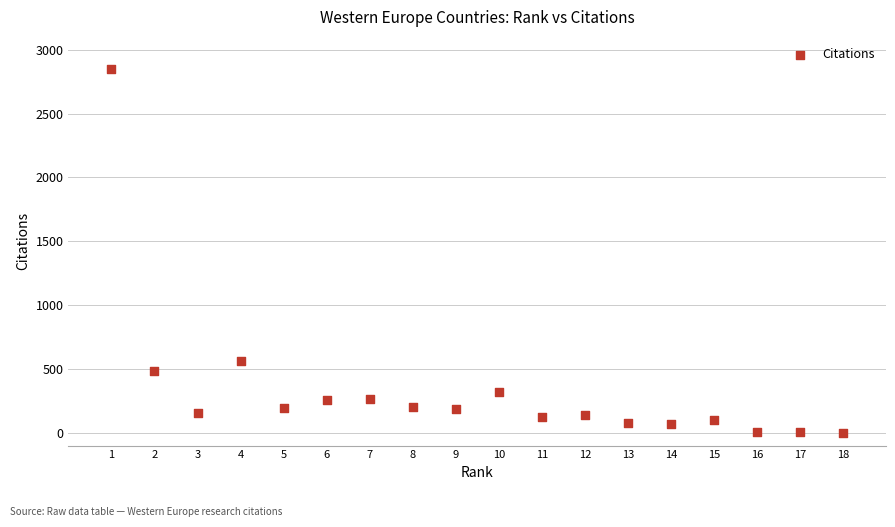

What Y value in the scatter plot is closest to 1422?

565